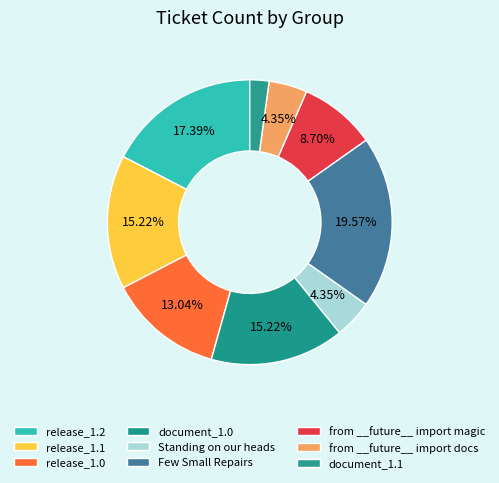

What percentage is NOT represented by release_1.2?

82.6%